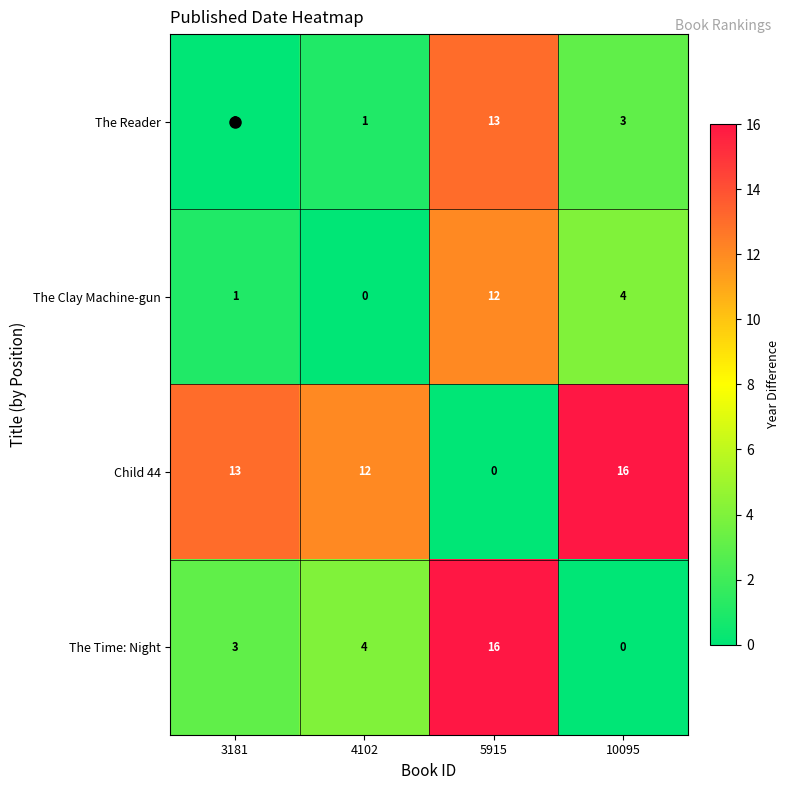

List the labels in order of The Clay Machine-gun value, largest first.

5915, 10095, 3181, 4102